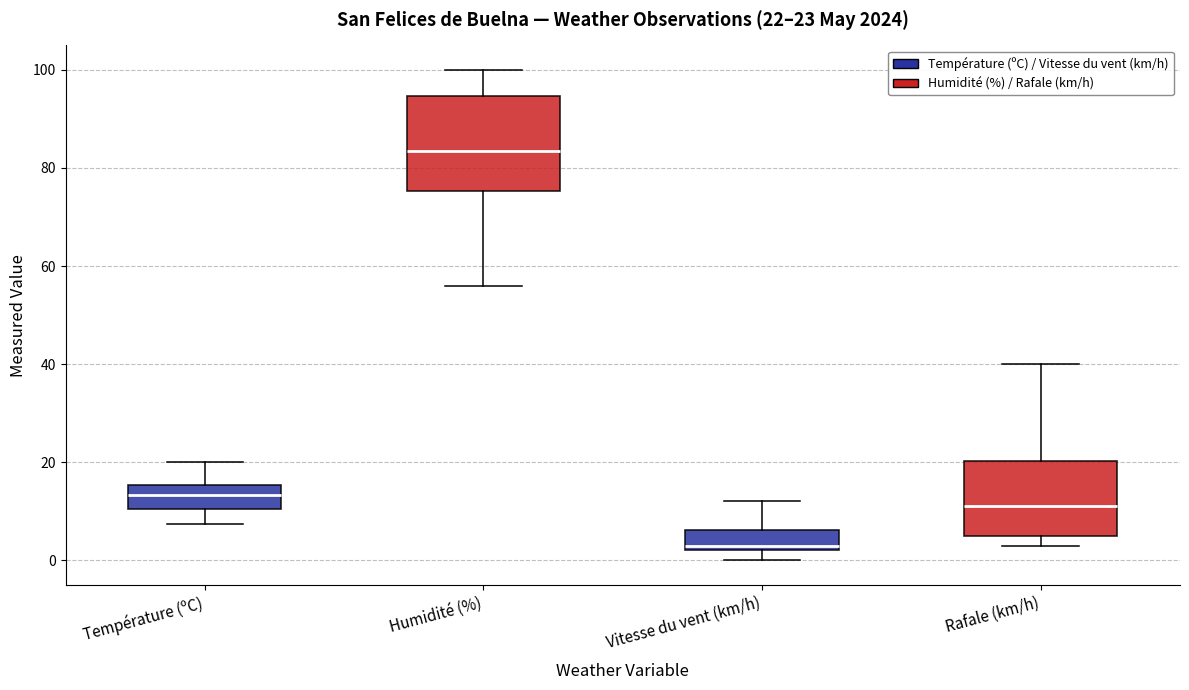

Which box has the highest median line?

Humidité (%)